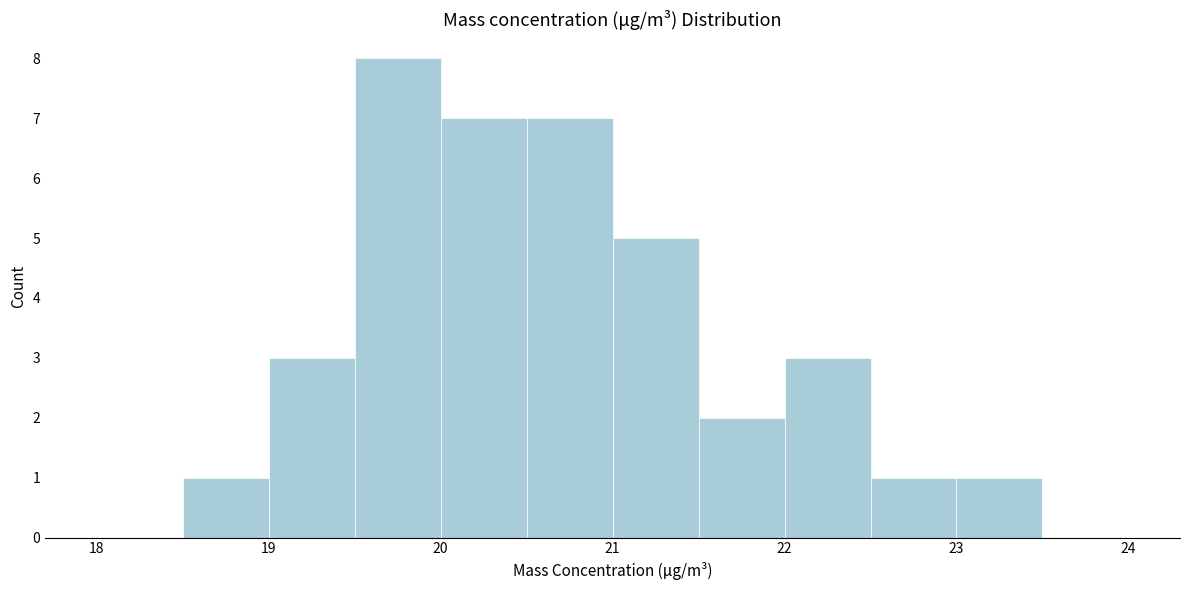

Reading left to right, list every bar in this chart as the range it spans on the x-axis followed by its height. The values are not printed on the chart, so give them approximately, as read against the axis.

18.0 to 18.5: 0
18.5 to 19.0: 1
19.0 to 19.5: 3
19.5 to 20.0: 8
20.0 to 20.5: 7
20.5 to 21.0: 7
21.0 to 21.5: 5
21.5 to 22.0: 2
22.0 to 22.5: 3
22.5 to 23.0: 1
23.0 to 23.5: 1
23.5 to 24.0: 0